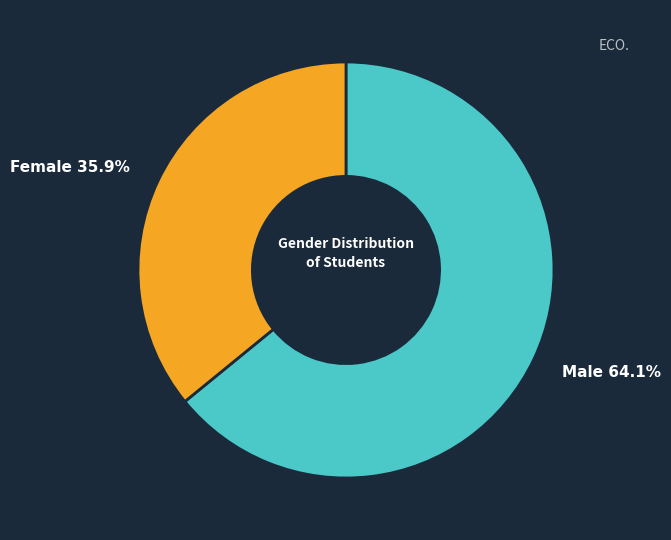

Does any single category account for the majority?

Yes